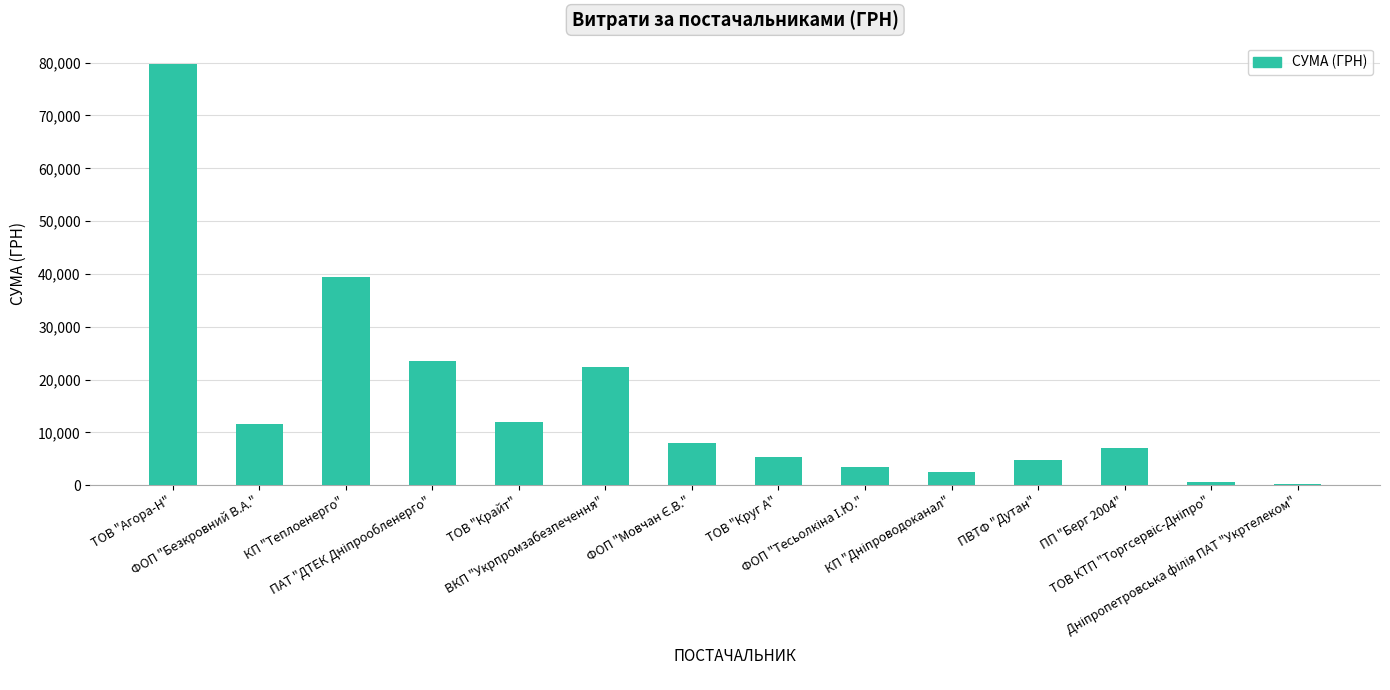

What is the maximum value shown in the chart?

79809.8